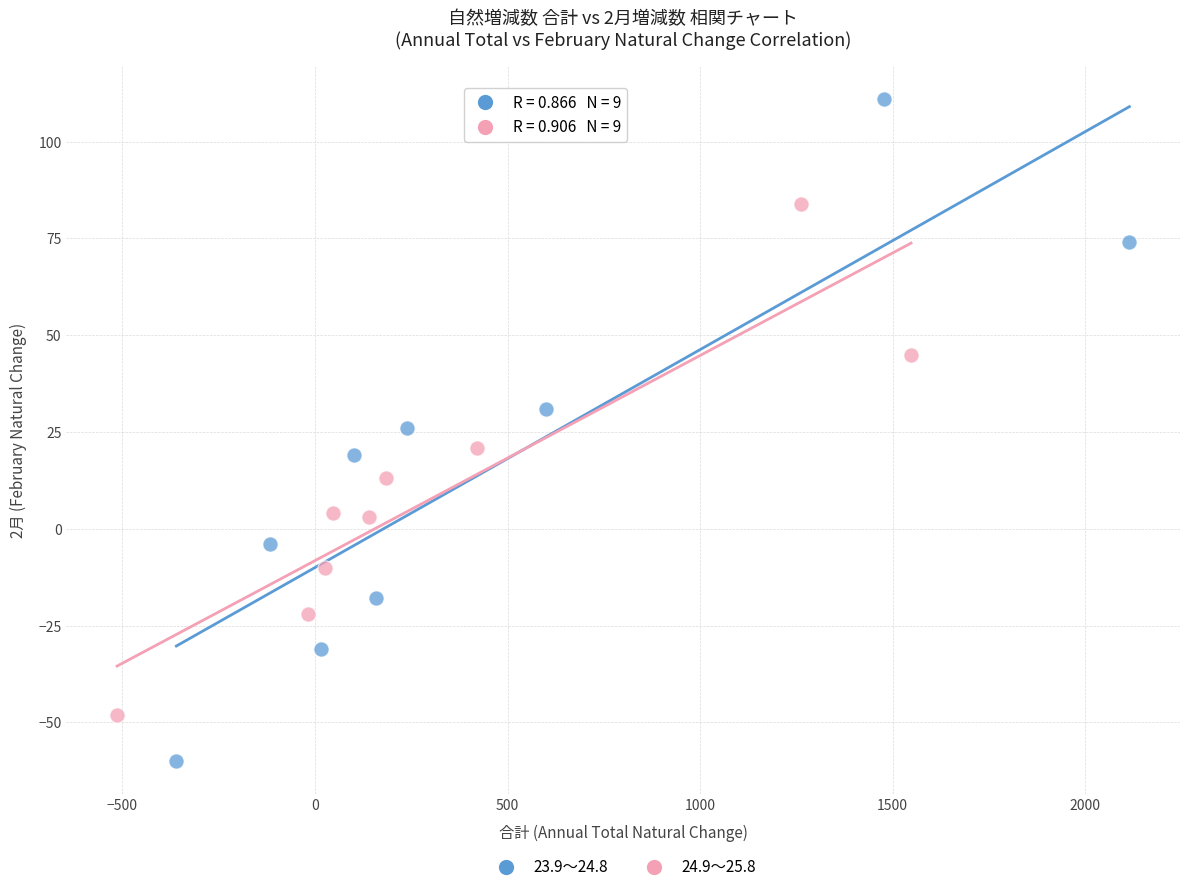

What are all the series names shown in the legend?

23.9～24.8, 24.9～25.8